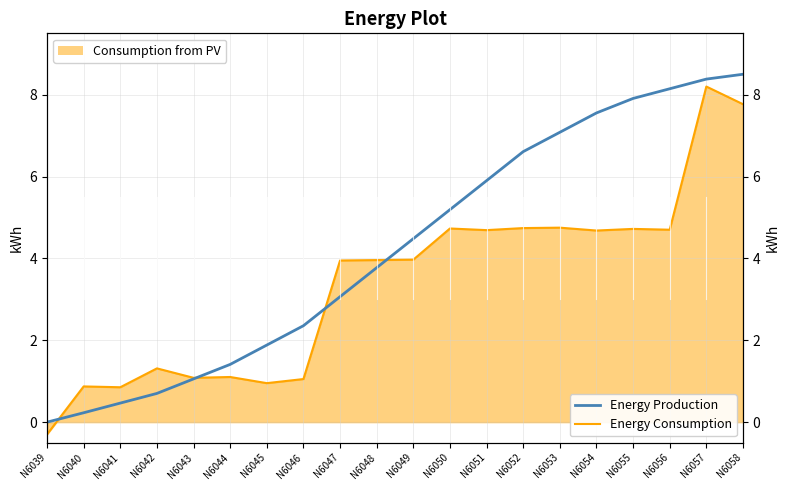

Which series changed the most between N6056 and N6057?

Energy Consumption